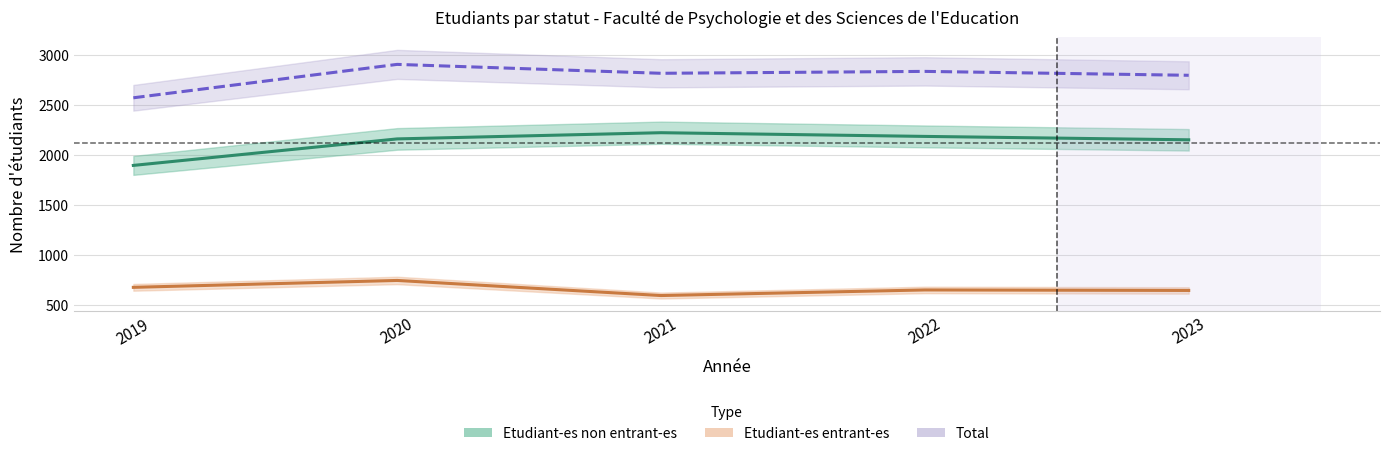

At how many categories does at least one series exceed 2174?

5